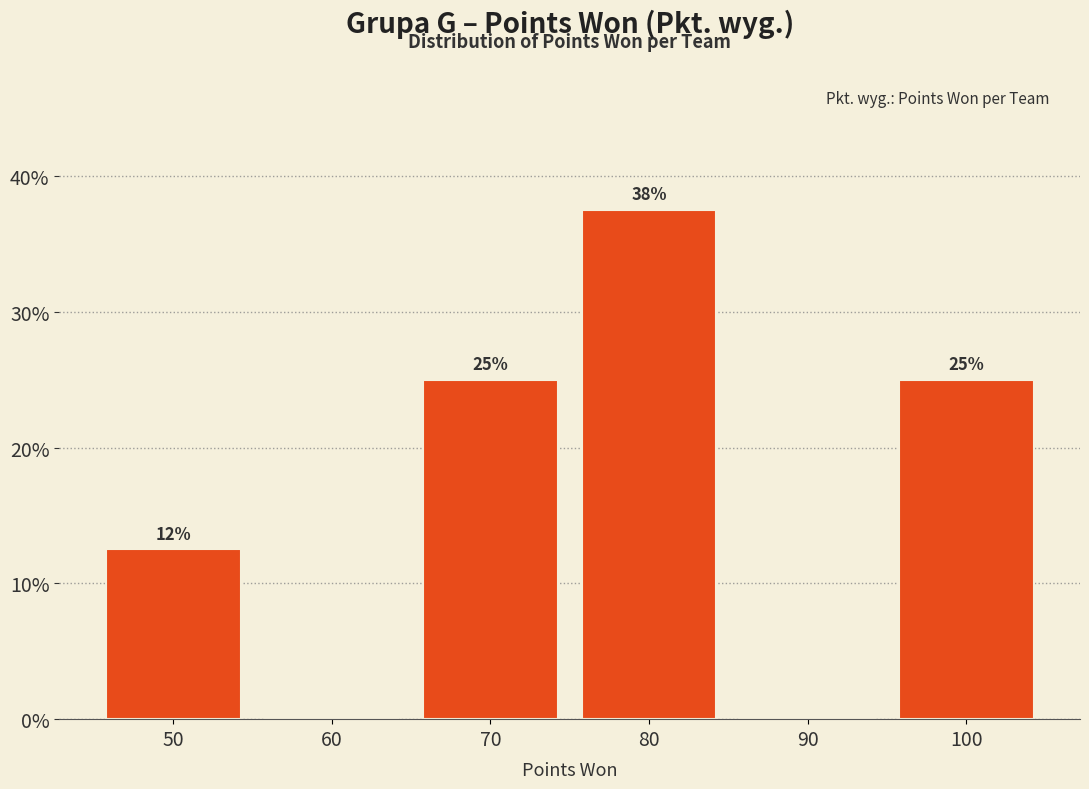

Over which range of the x-axis is the bar tallest?

75 to 85